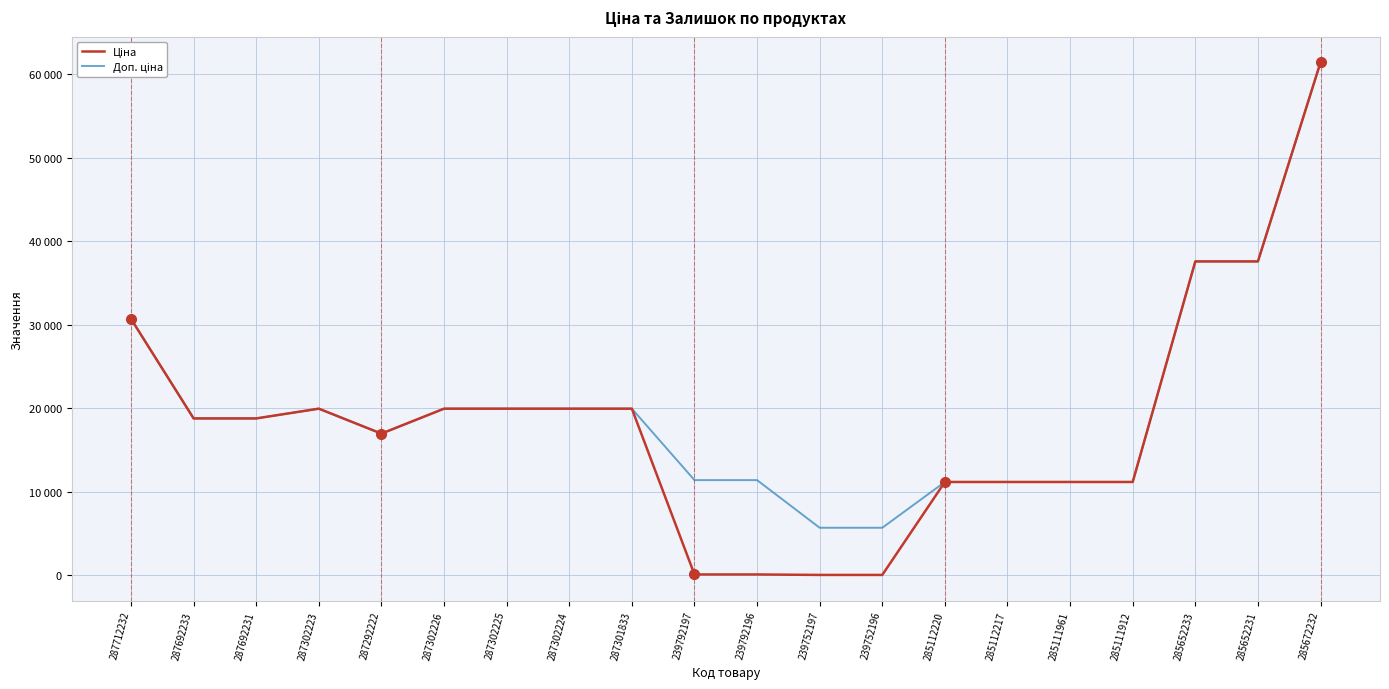

Does the chart have visible grid lines?

Yes